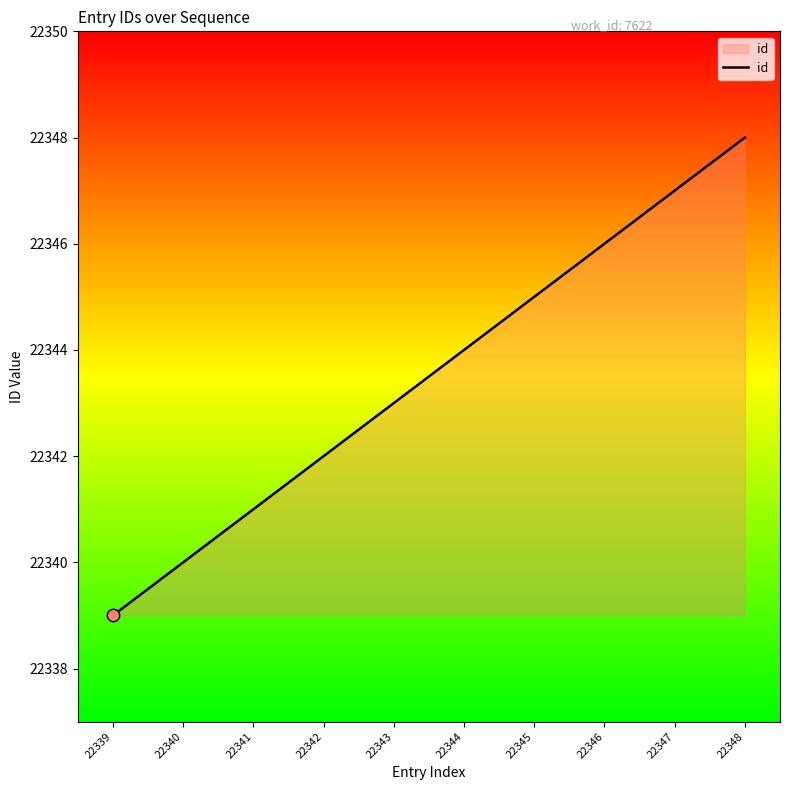

What is the ratio of the value at 22343 to the value at 22345?

1.0